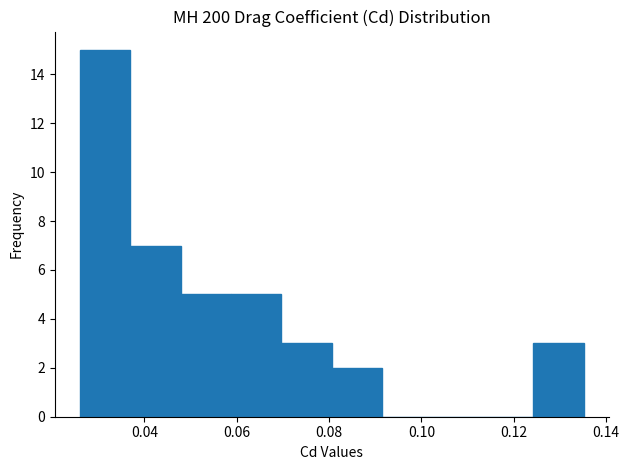

Which range on the x-axis has the tallest bar?

0.026 to 0.036